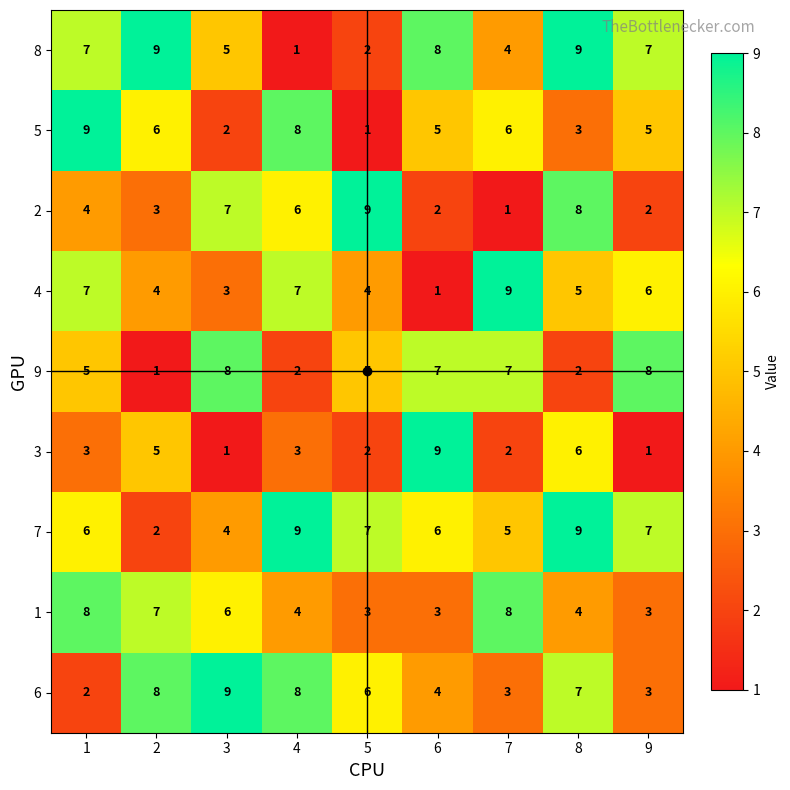

What is the minimum value for 1?

3